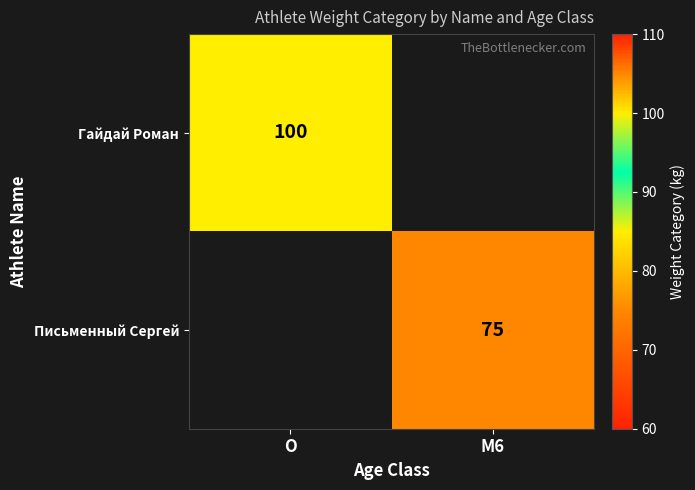

The value of Гайдай Роман at O is 100. True or false?

True